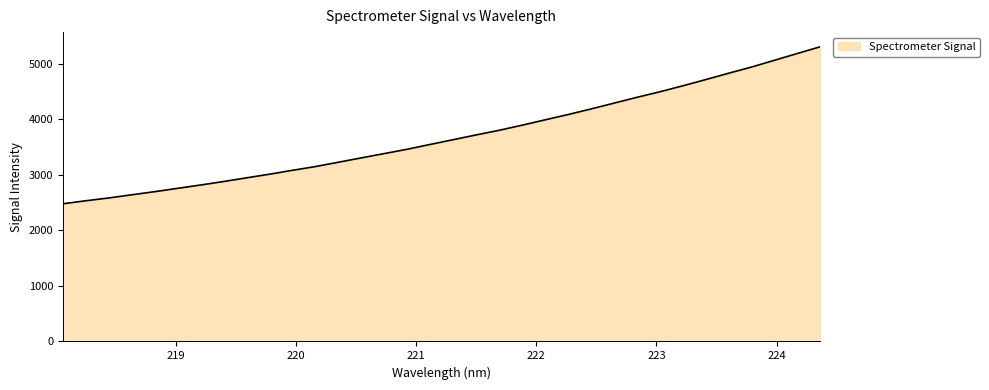

How many lines are shown in the chart?

1